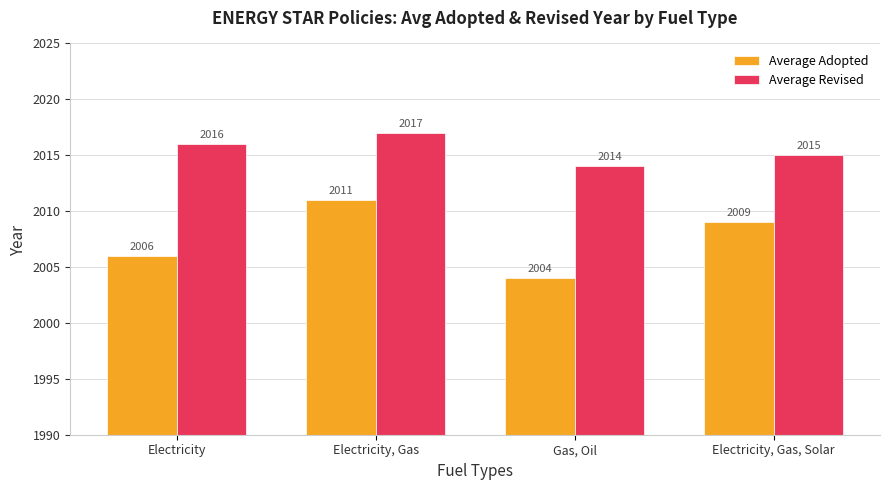

What is the difference between the maximum and minimum values in the Average Revised series?

3